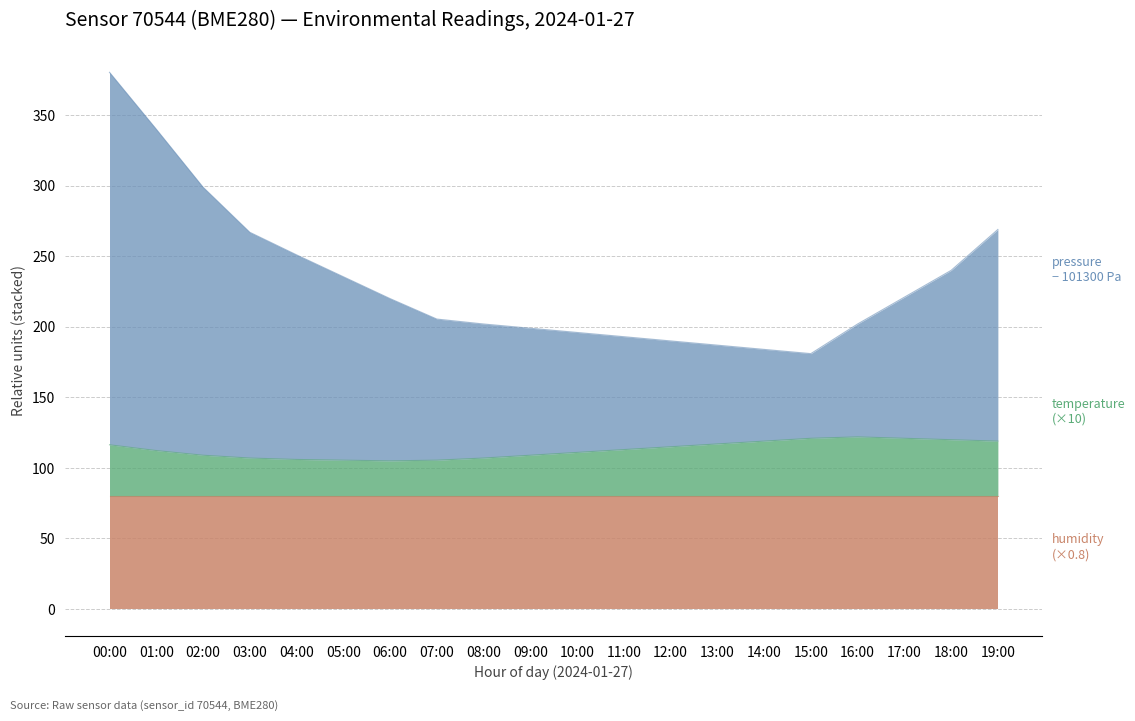

What is the total value across all series at 05:00?

235.5